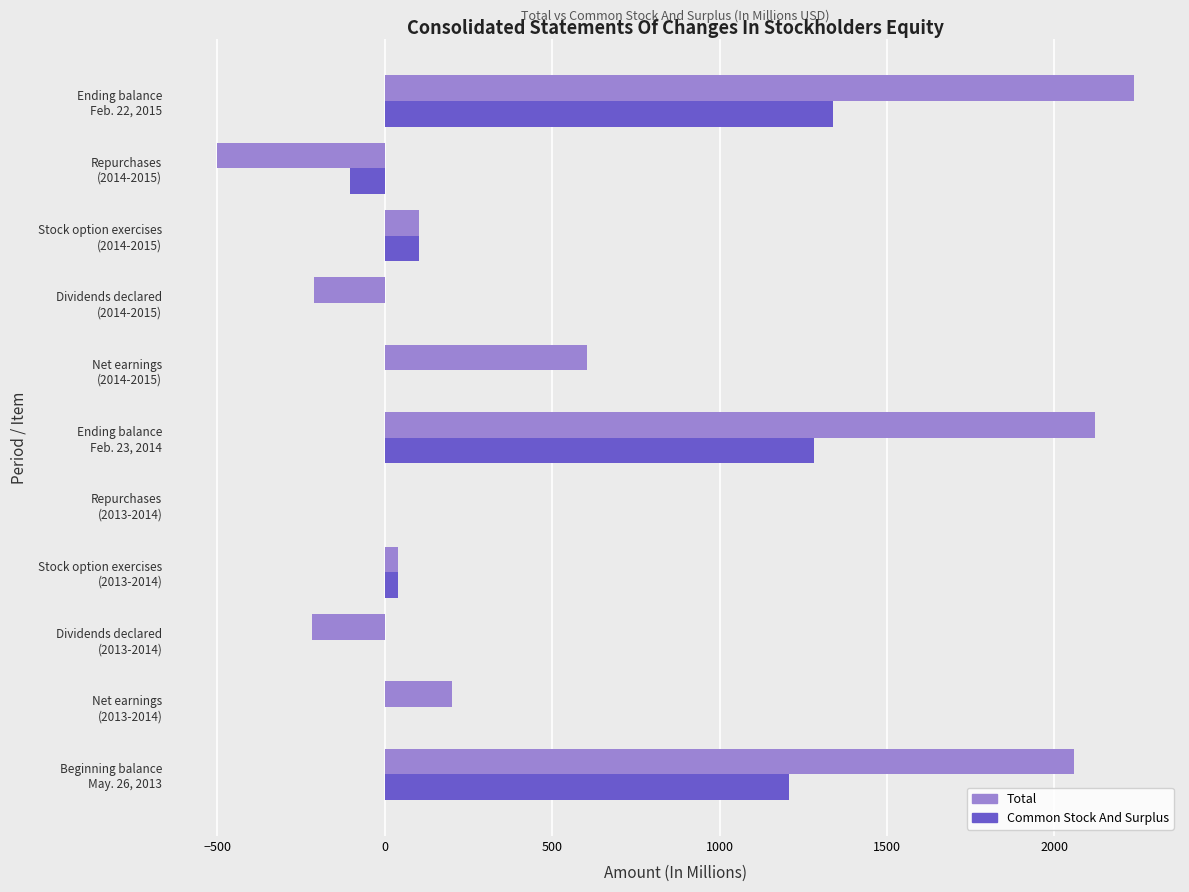

What is the sum of all Common Stock And Surplus values?

3865.9